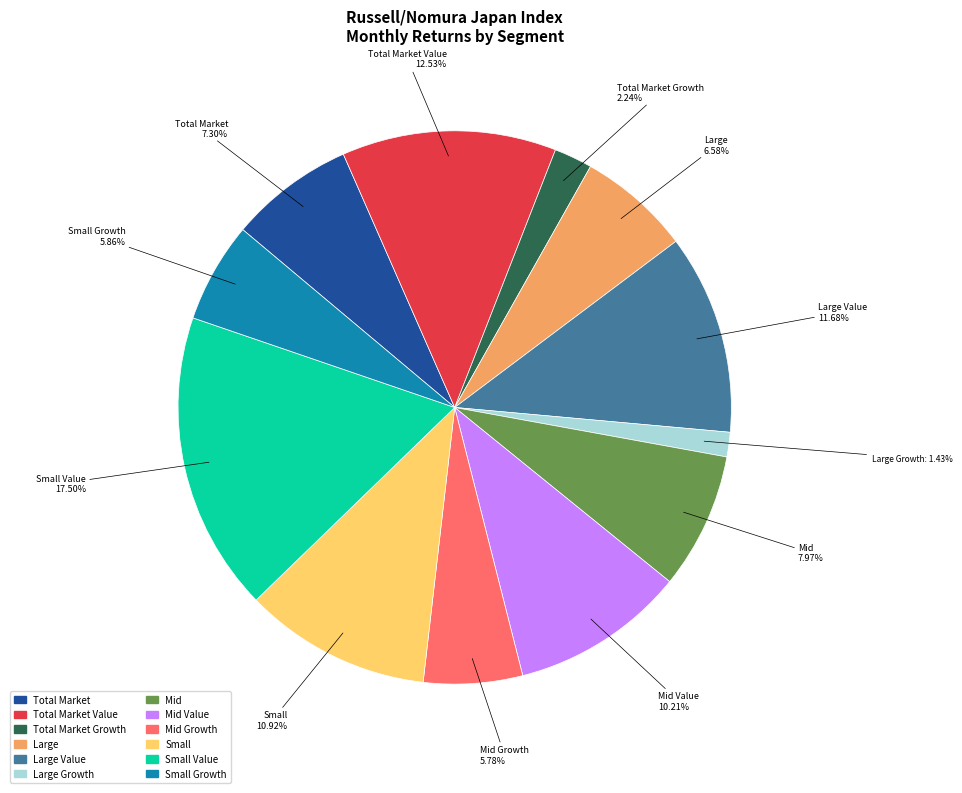

To the nearest percent, what is the combined percentage of Mid Value and Total Market Growth?

12%